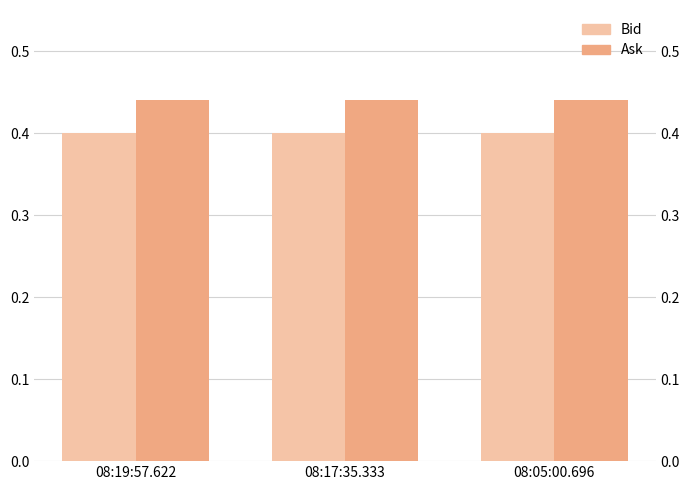

How many groups of bars are there?

3